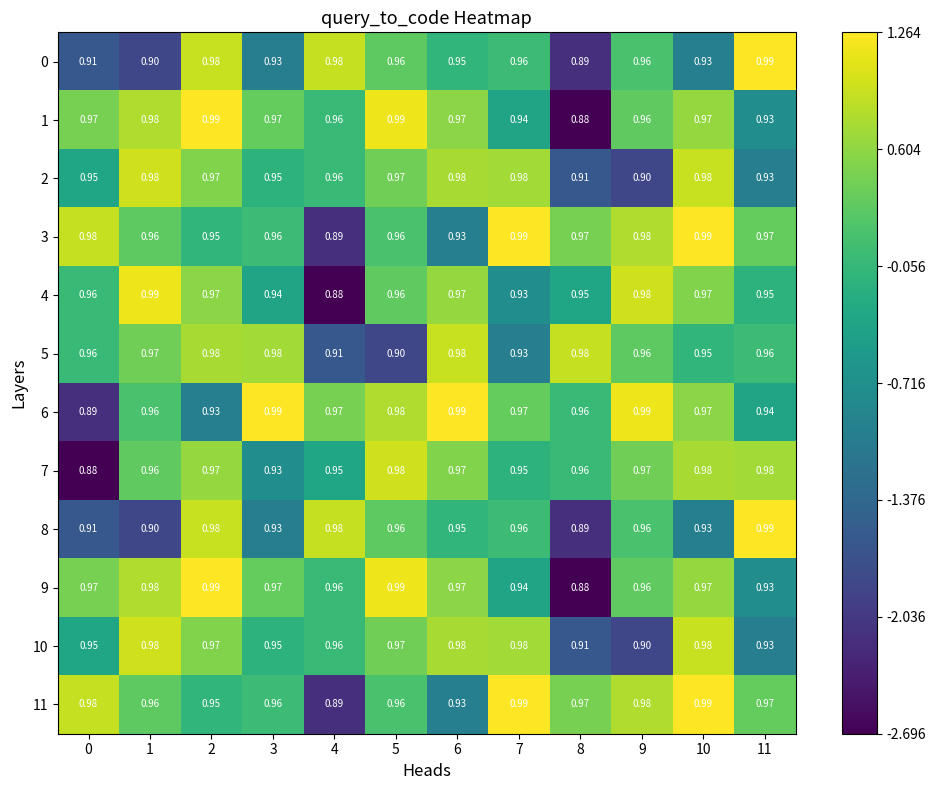

Is the value of 3 at 10 greater than the value of 10 at 5?

Yes